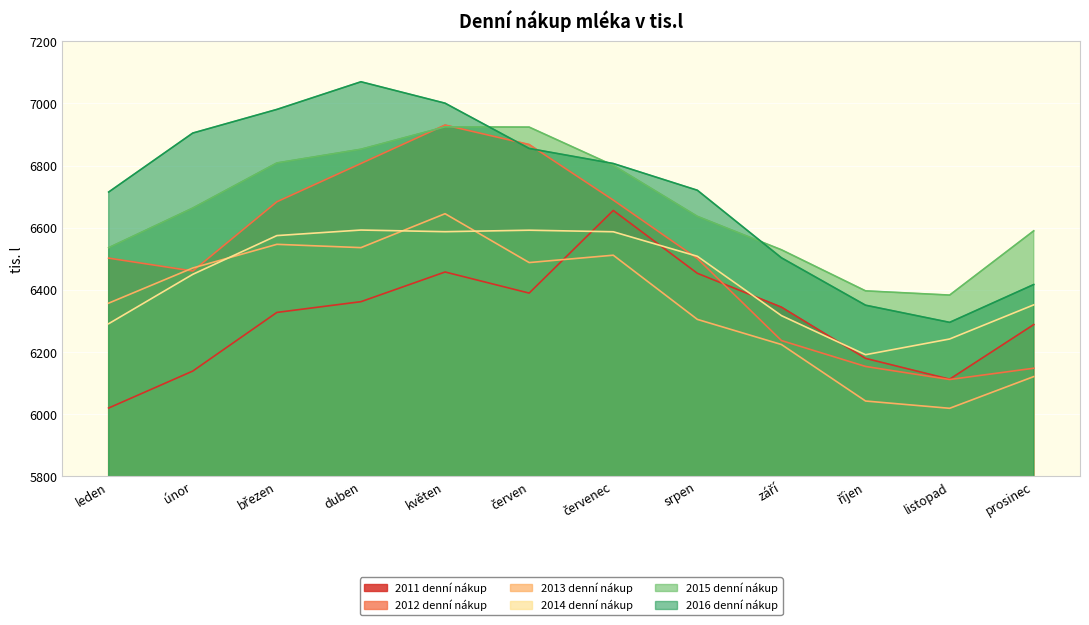

Which category has the highest value in the 2014 denní nákup series?

duben